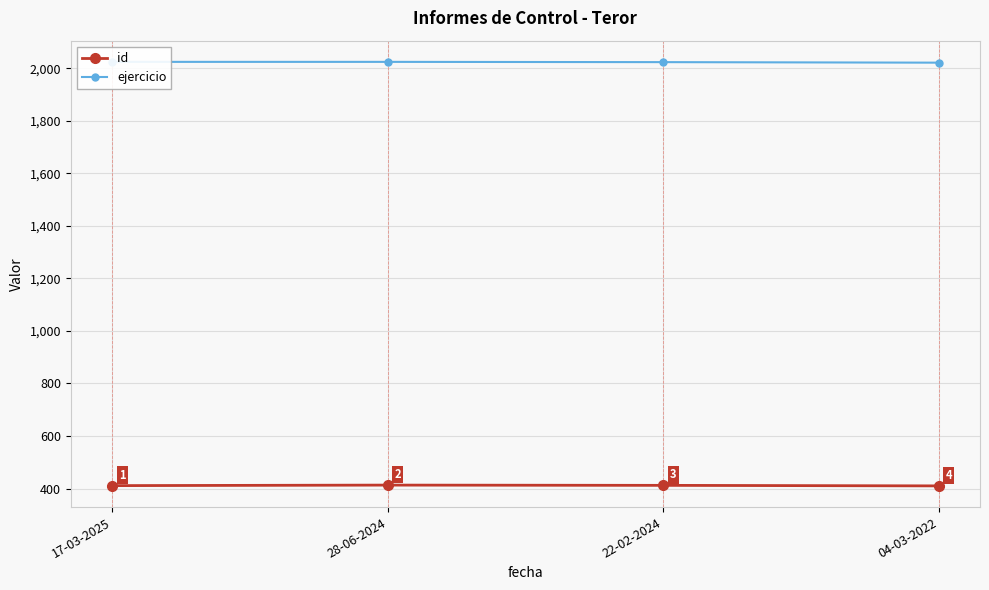

Does the chart have visible grid lines?

Yes